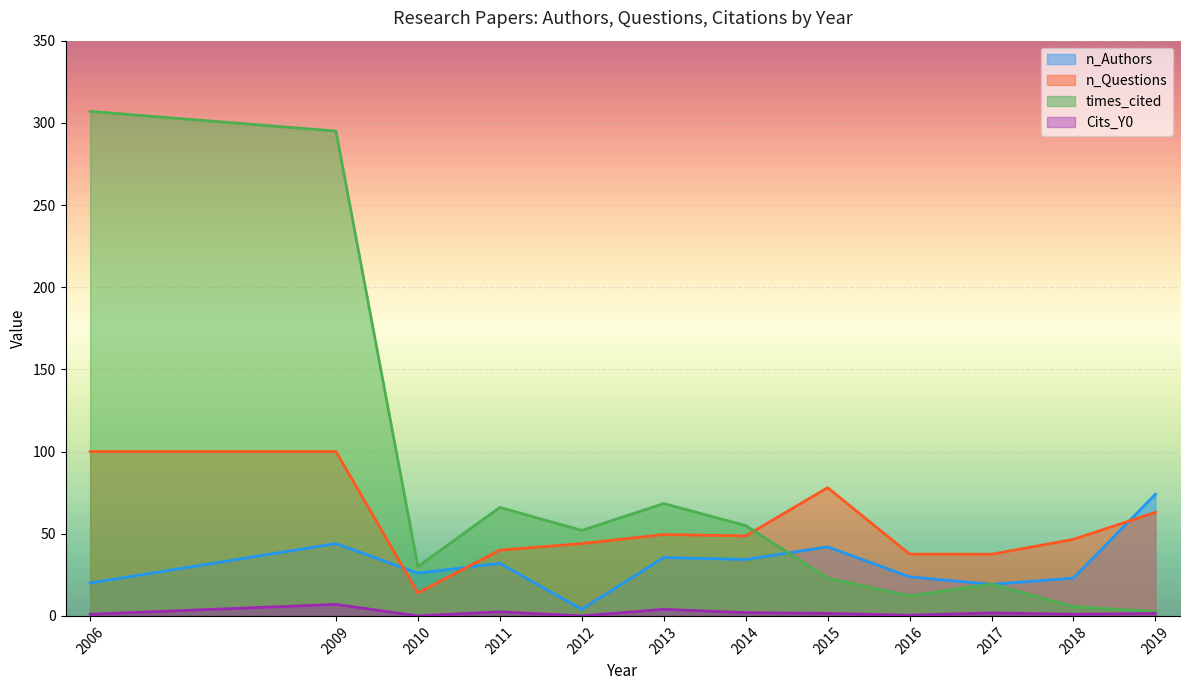

What is the average value of the n_Authors series?

33